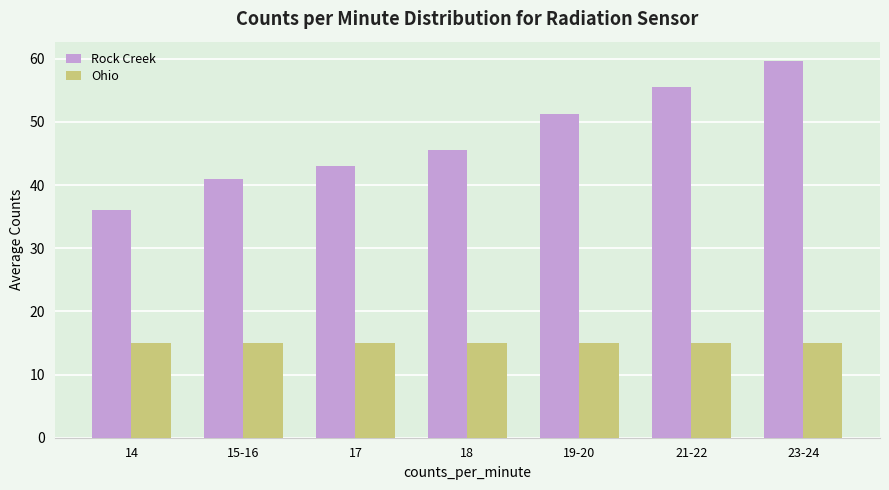

The Ohio series shows 5.6 at 19-20. True or false?

False